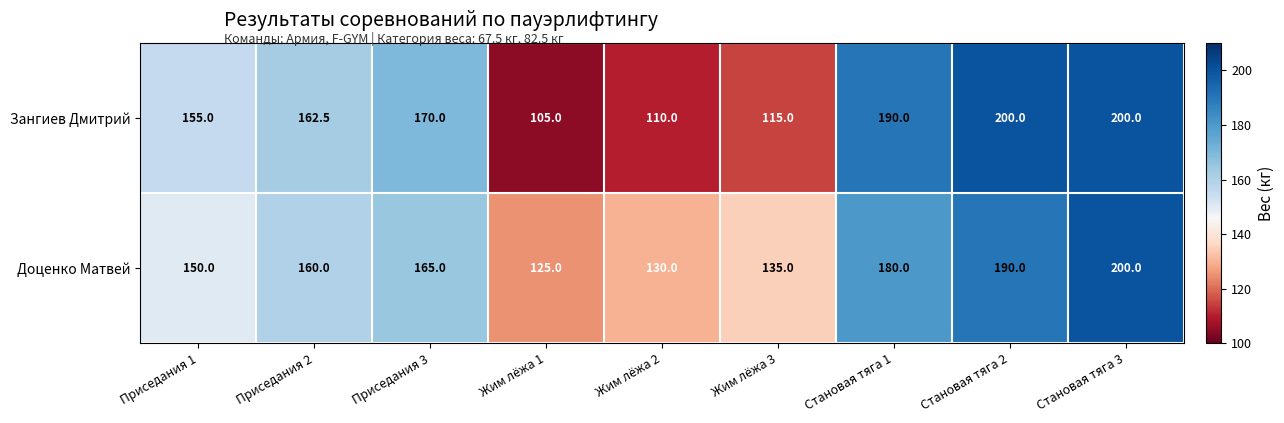

What is the spread (max minus min) of values at Жим лёжа 3?

20.0